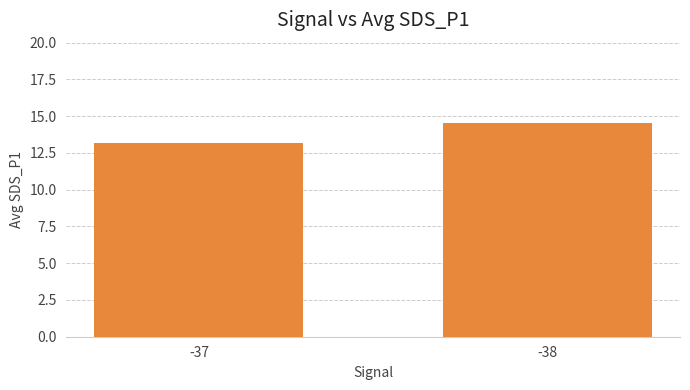

Are the bars horizontal?

No